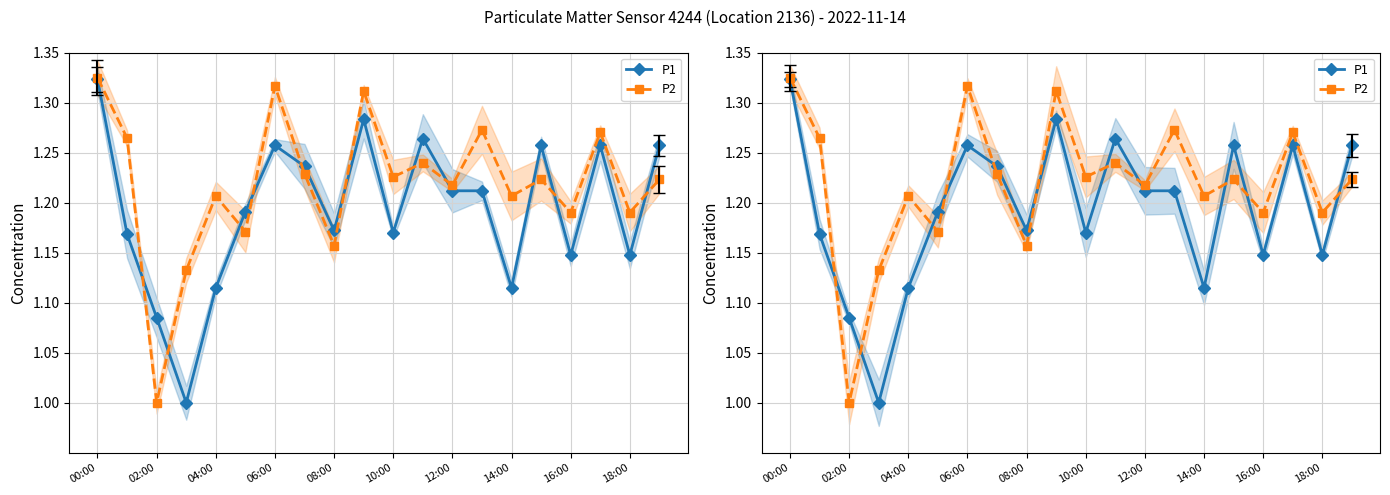

Reading right to left, transcribe all the data shown in this chart.

P1: 1.3	1.1	1.3	1.1	1.3	1.1	1.2	1.2	1.3	1.2	1.3	1.2	1.2	1.3	1.2	1.1	1.0	1.1	1.2	1.3
P2: 1.2	1.2	1.3	1.2	1.2	1.2	1.3	1.2	1.2	1.2	1.3	1.2	1.2	1.3	1.2	1.2	1.1	1.0	1.3	1.3